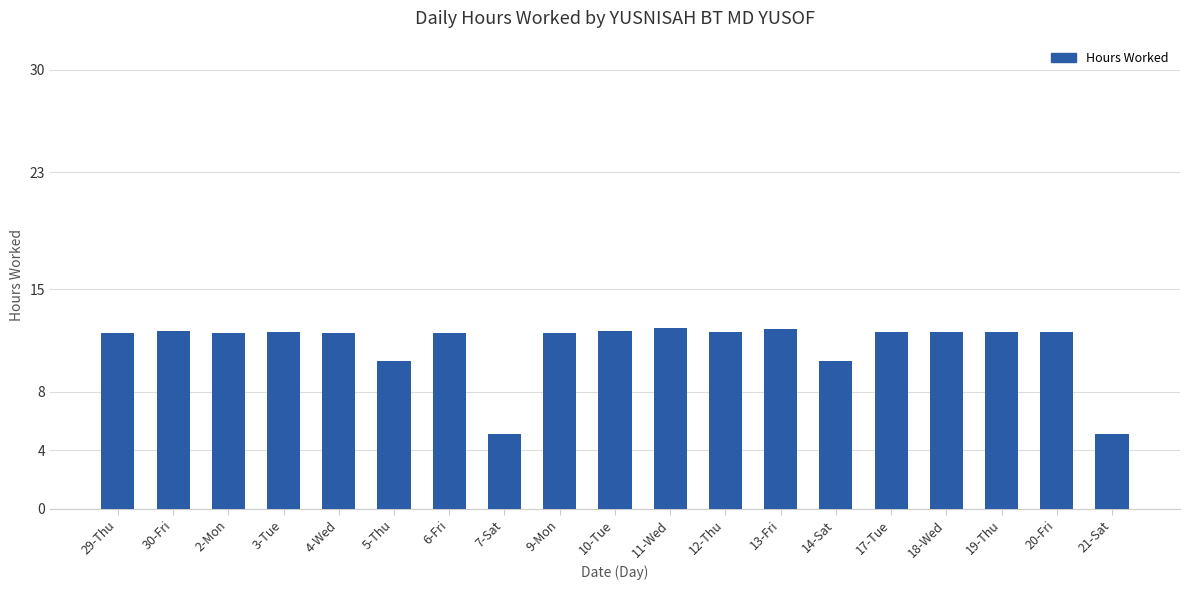

What is the ratio of the value at 14-Sat to the value at 6-Fri?

0.8